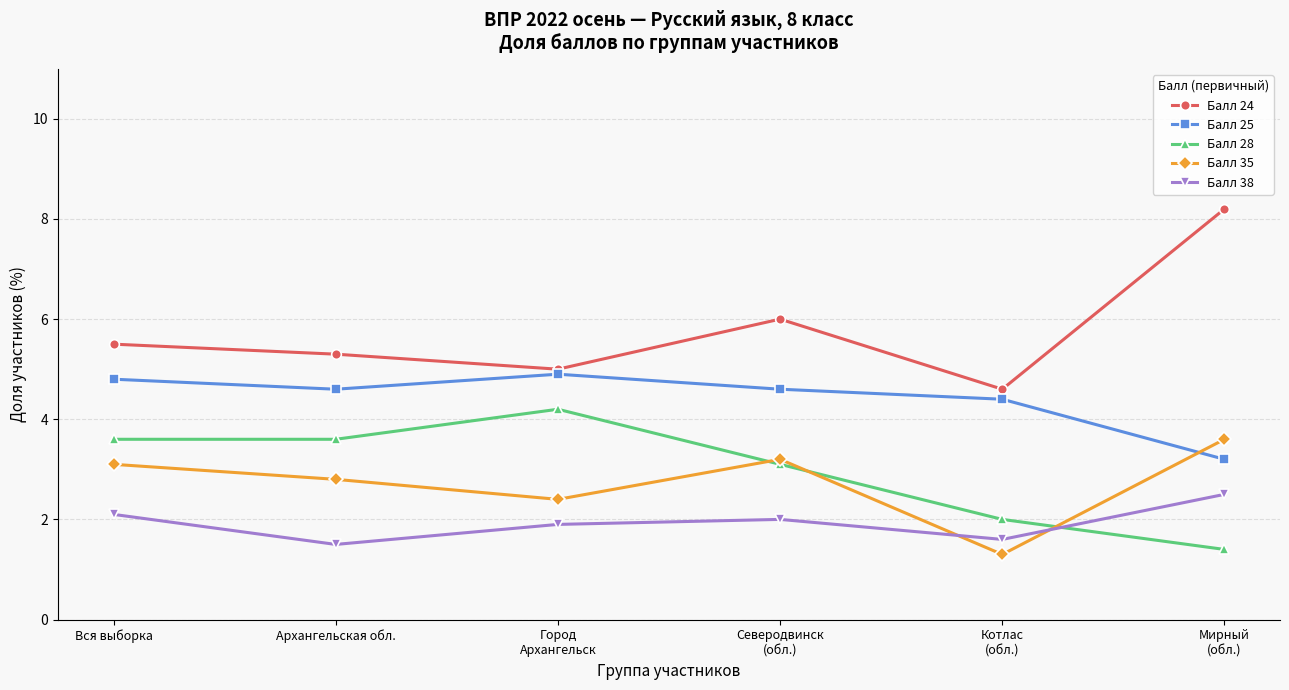

What is the spread (max minus min) of values at Город
Архангельск?

3.1